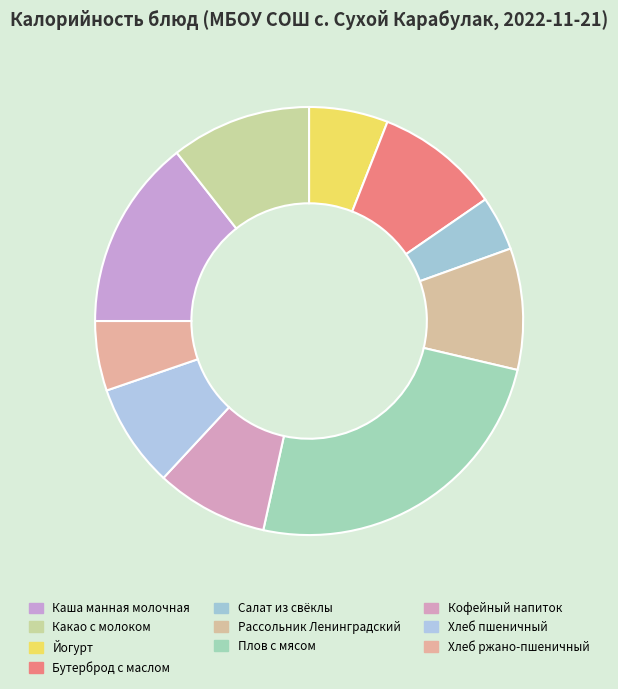

Count the number of slices in the pie.

10